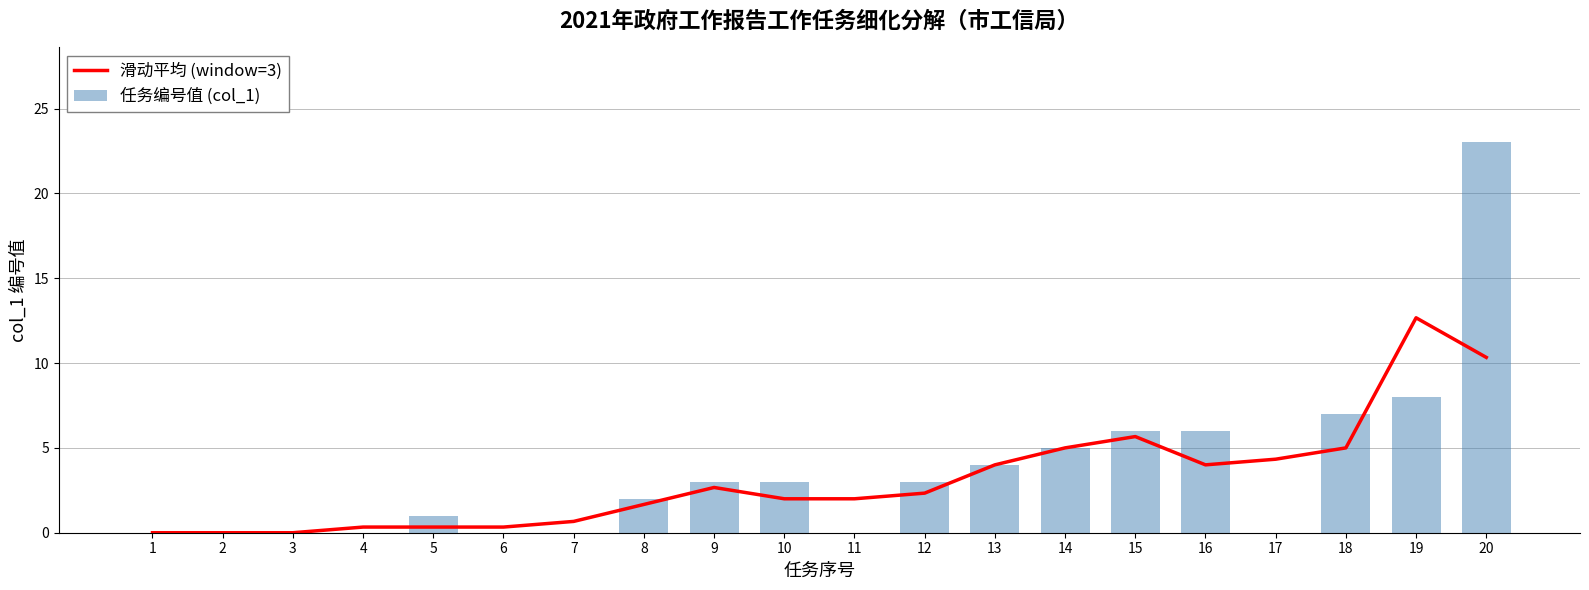

Where does the 任务编号值 (col_1) series first go above 3?

13